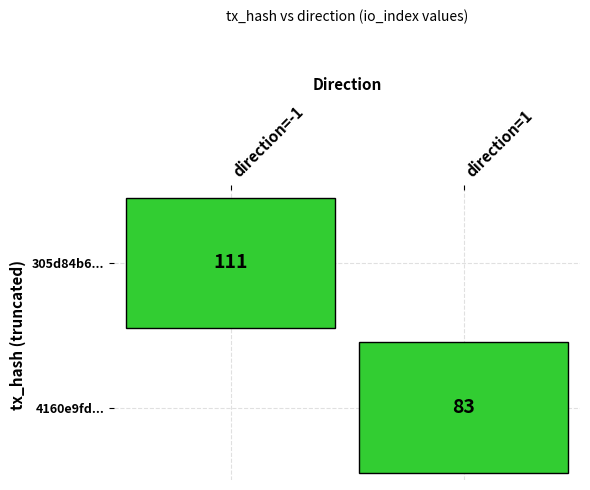

Which series has the largest total across all categories?

305d84b63a50438c1a384f6b462daa45940bce1